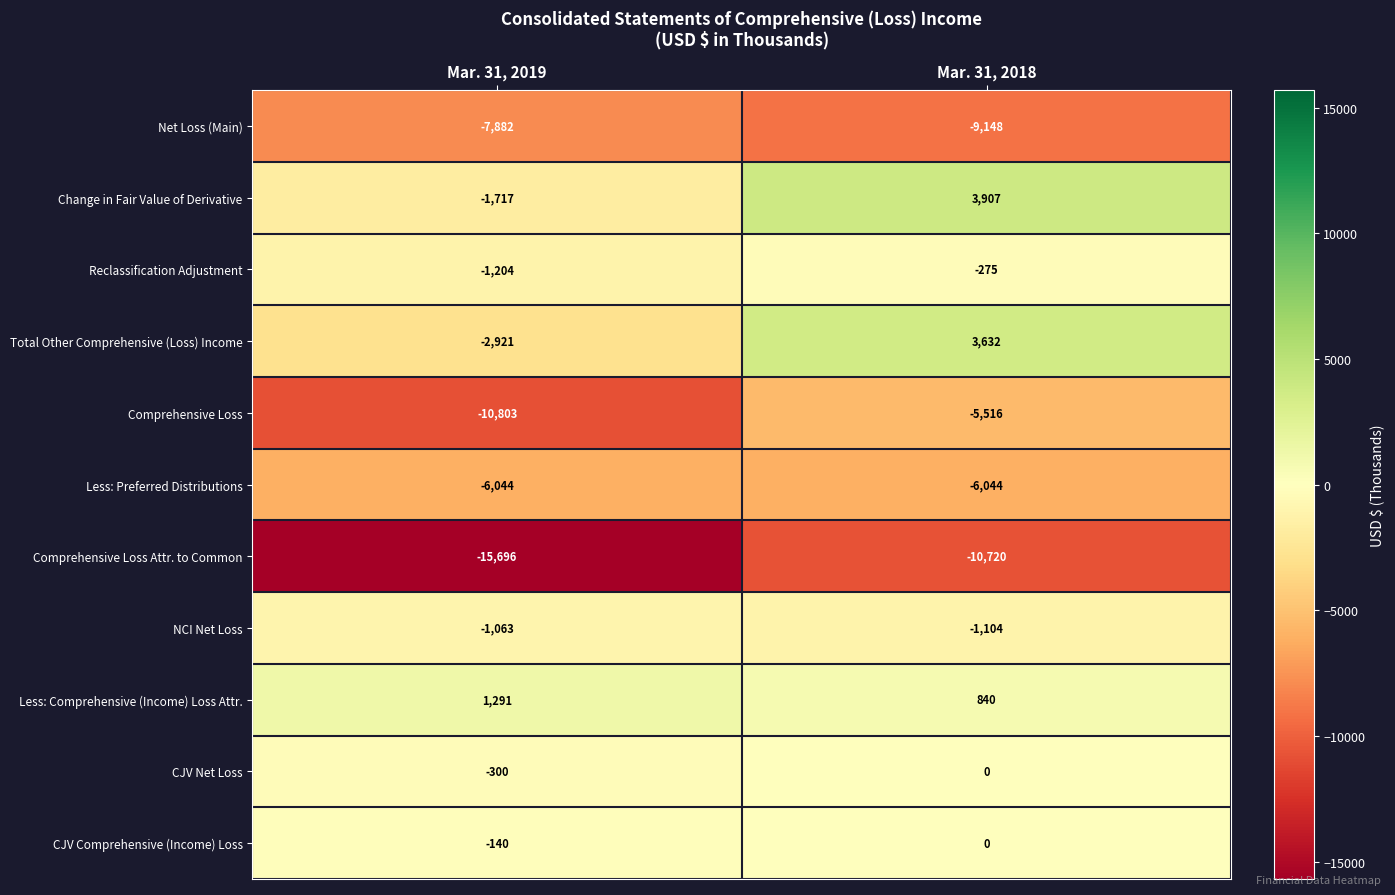

At Mar. 31, 2019, list the series in order from smallest to largest.

Comprehensive Loss Attr. to Common, Comprehensive Loss, Net Loss (Main), Less: Preferred Distributions, Total Other Comprehensive (Loss) Income, Change in Fair Value of Derivative, Reclassification Adjustment, NCI Net Loss, CJV Net Loss, CJV Comprehensive (Income) Loss, Less: Comprehensive (Income) Loss Attr.